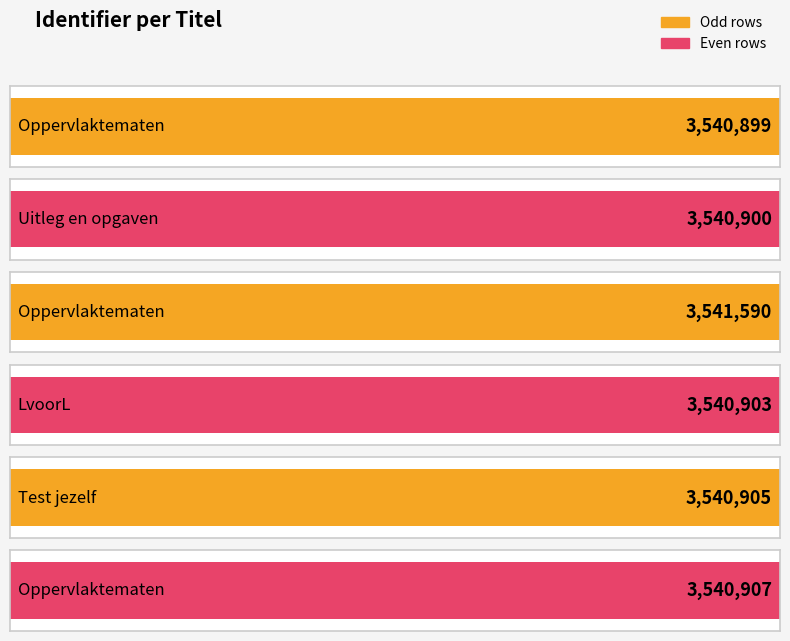

Does the chart contain stacked bars?

No